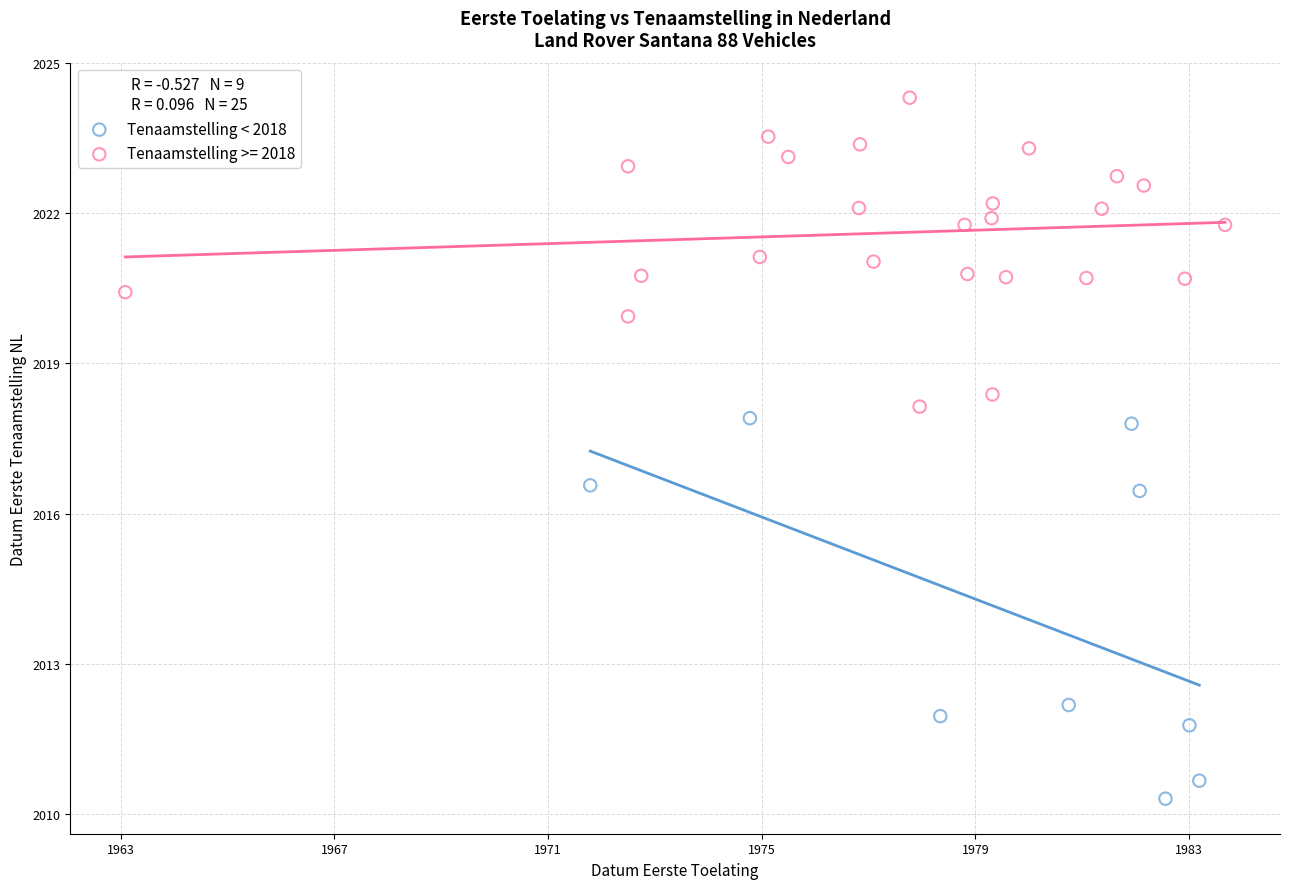

Which series contains the lowest Y value?

Tenaamstelling < 2018